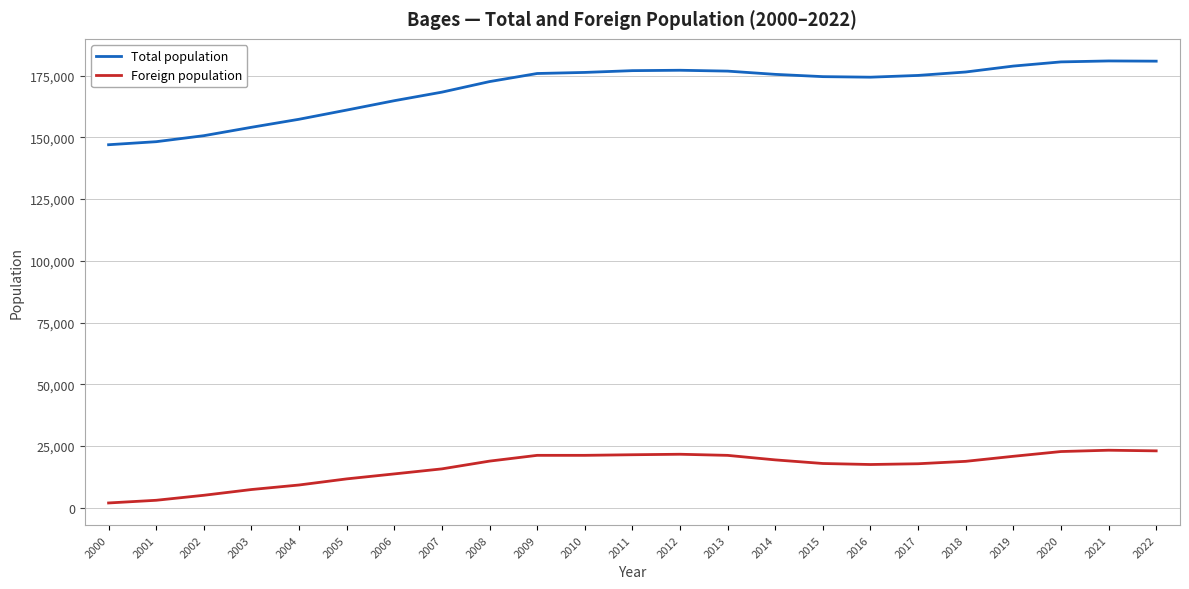

The value of Total population at 2009 is 41446. True or false?

False